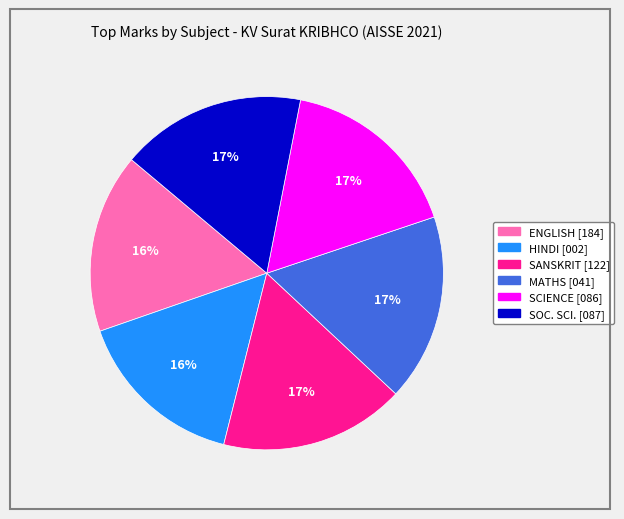

To the nearest percent, what is the average slice percentage?

17%